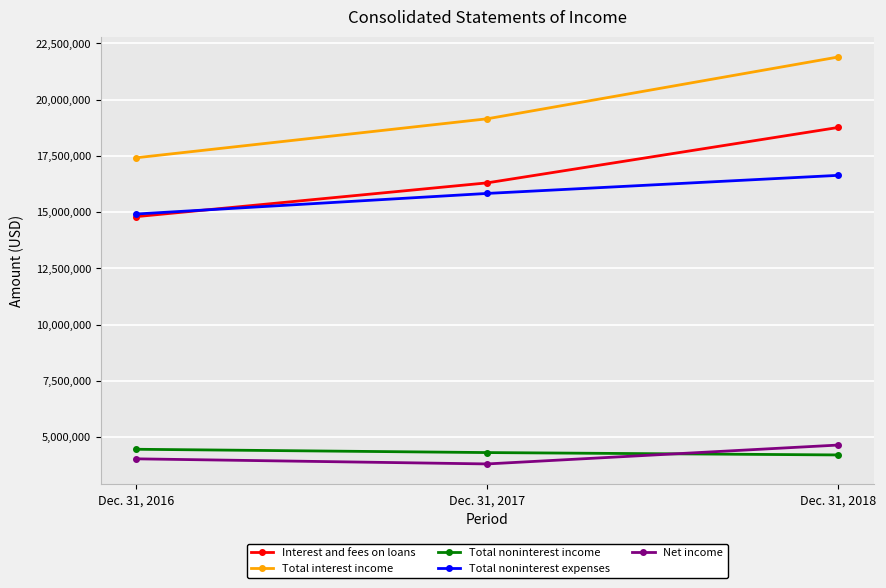

How many lines are shown in the chart?

5